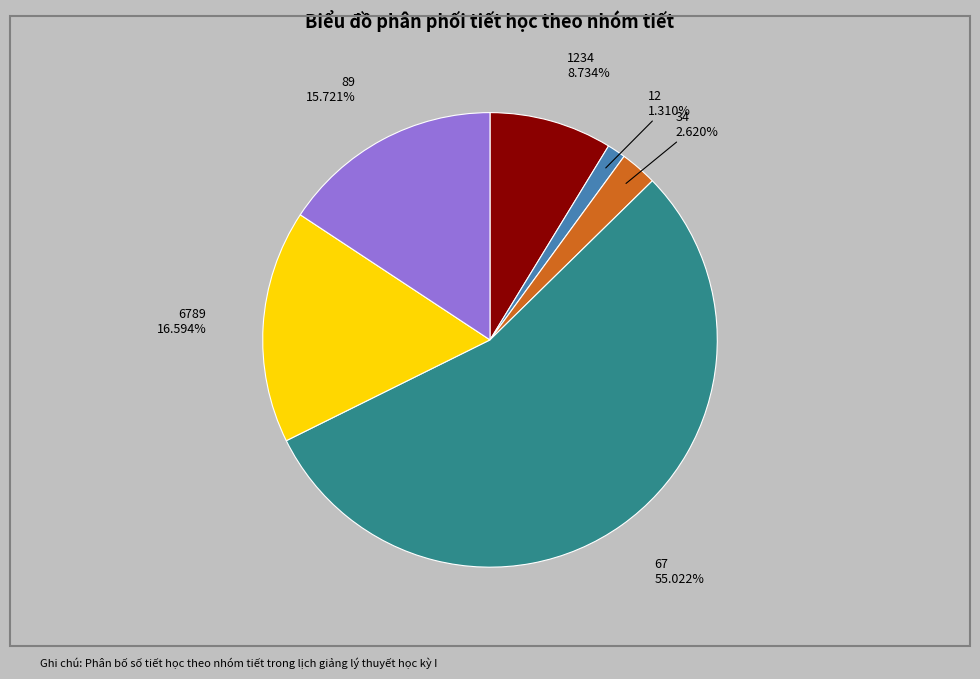

How many segments does this pie chart have?

6